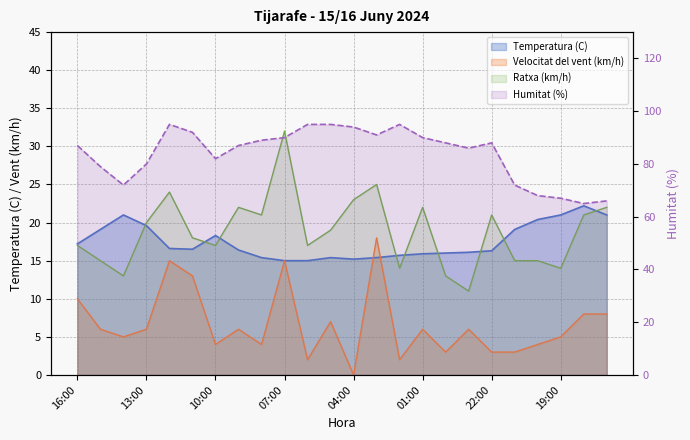

Reading right to left, what are all the values shown in this chart?

Temperatura (C): 21.0	22.2	21.0	20.4	19.1	16.3	16.1	16.0	15.9	15.7	15.4	15.2	15.4	15.0	15.0	15.4	16.4	18.3	16.5	16.6	19.6	21.0	19.1	17.2
Humitat (%): 66.0	65.0	67.0	68.0	72.0	88.0	86.0	88.0	90.0	95.0	91.0	94.0	95.0	95.0	90.0	89.0	87.0	82.0	92.0	95.0	80.0	72.0	79.0	87.0
Velocitat del vent (km/h): 8.0	8.0	5.0	4.0	3.0	3.0	6.0	3.0	6.0	2.0	18.0	0.0	7.0	2.0	15.0	4.0	6.0	4.0	13.0	15.0	6.0	5.0	6.0	10.0
Ratxa (km/h): 22.0	21.0	14.0	15.0	15.0	21.0	11.0	13.0	22.0	14.0	25.0	23.0	19.0	17.0	32.0	21.0	22.0	17.0	18.0	24.0	20.0	13.0	15.0	17.0